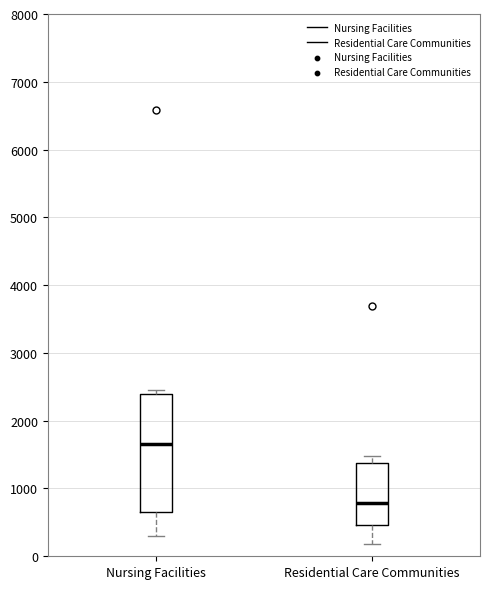

Reading left to right, read every box against the y-axis: the position of its median line, the range the box covers, and the ends of its whiskers. The values are not printed on the chart, so give them approximately, as read against the axis.

Nursing Facilities: median 1700, box 700 to 2400, whiskers 300 to 2500
Residential Care Communities: median 800, box 500 to 1400, whiskers 200 to 1500